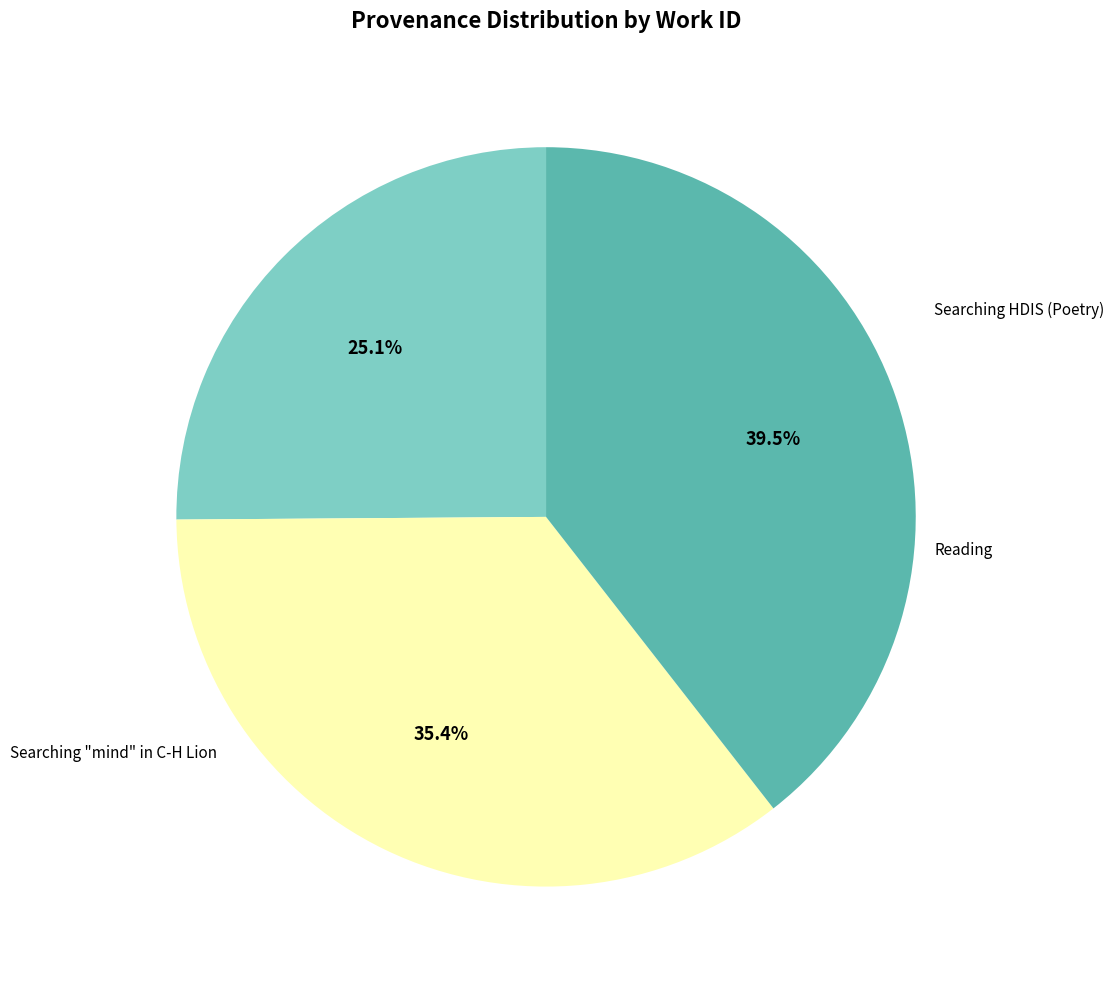

Between Searching "mind" in C-H Lion and Searching HDIS (Poetry), which is larger?

Searching "mind" in C-H Lion